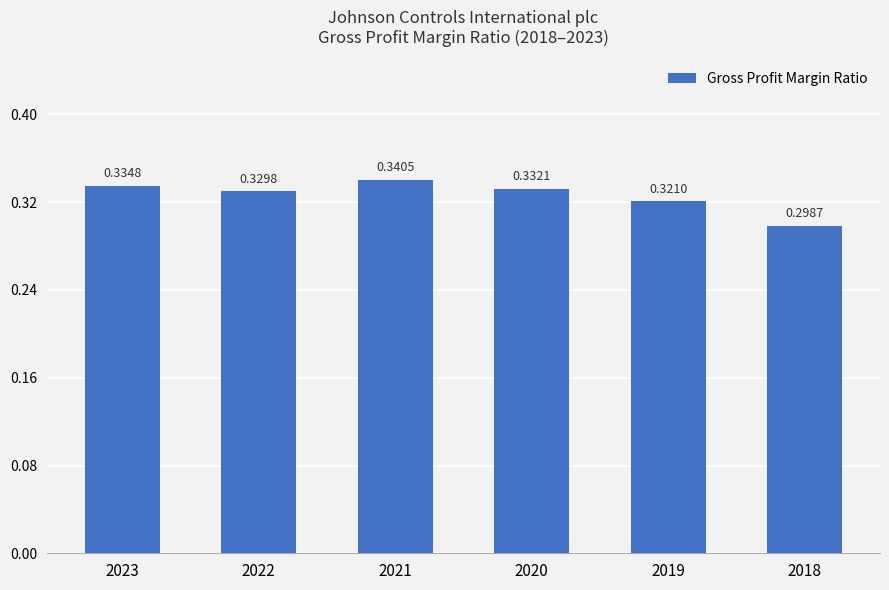

Which has a higher value, 2021 or 2023?

2021